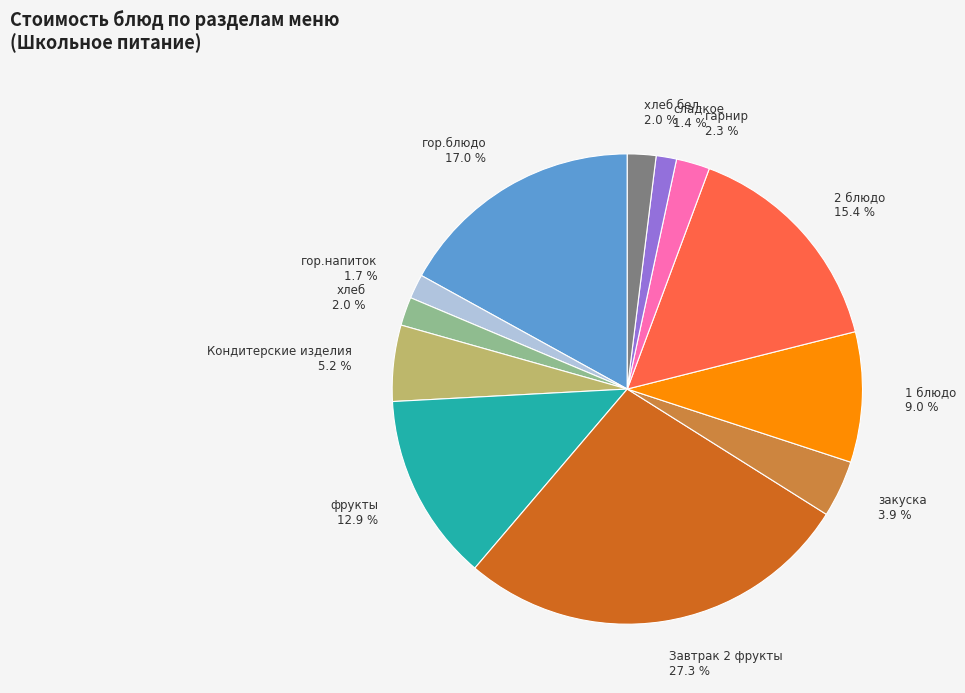

Is there a majority slice in this chart?

No